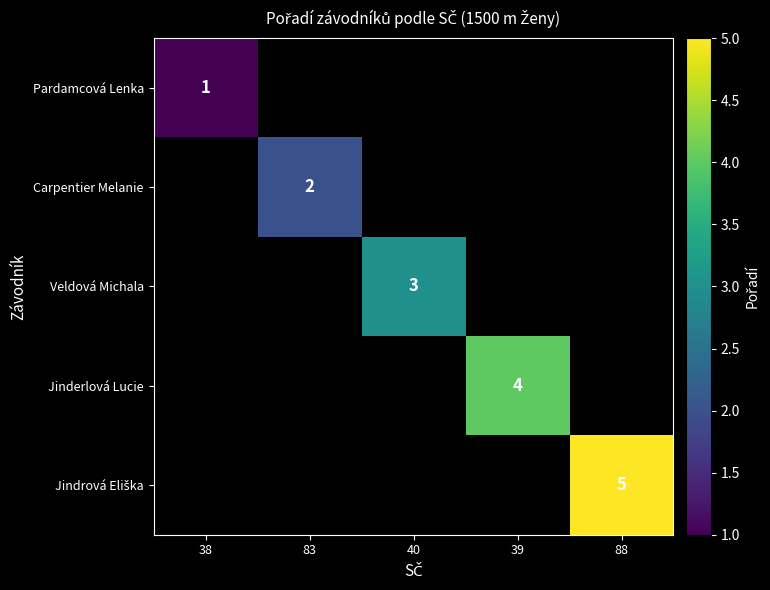

Which series has the largest range (max minus min)?

Pardamcová Lenka